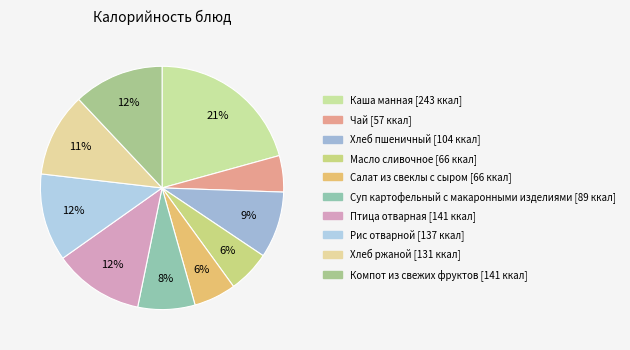

Count the number of slices in the pie.

10